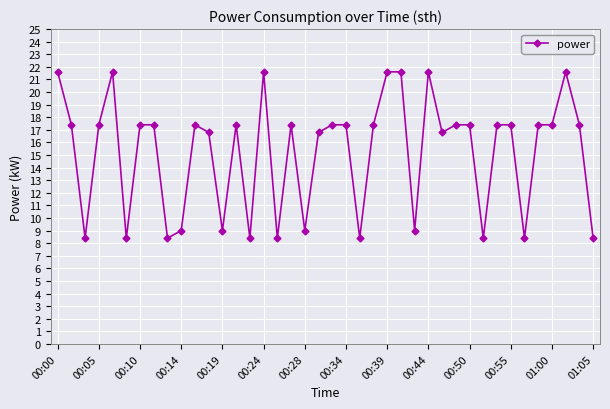

True or false: there are more than 1 points higher than both neighbors.

True